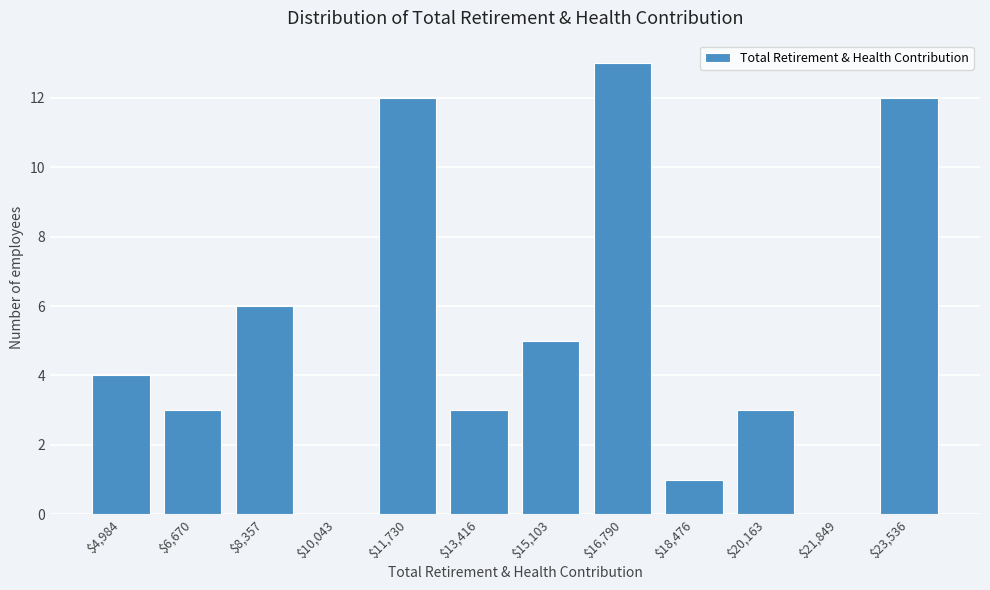

What is the sum of all values?

62